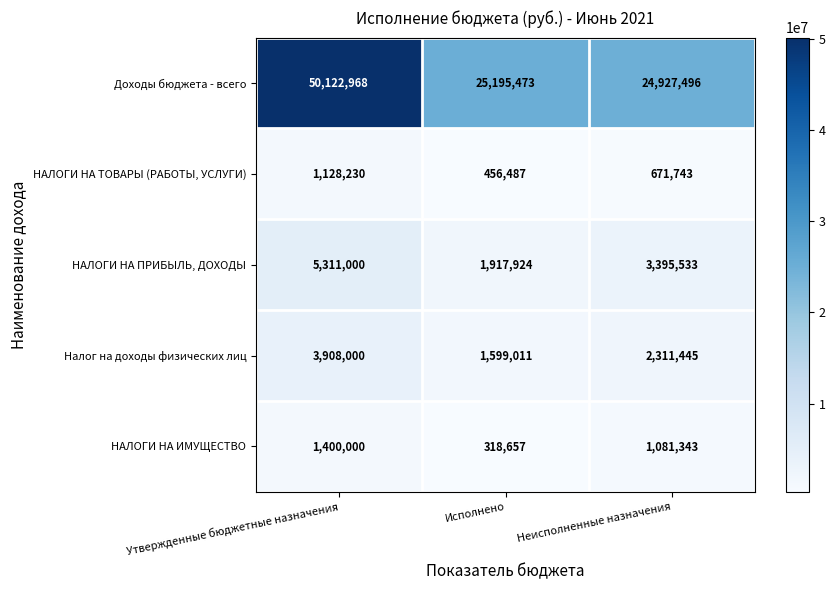

Between Исполнено and Неисполненные назначения, which series saw the biggest shift?

НАЛОГИ НА ПРИБЫЛЬ, ДОХОДЫ